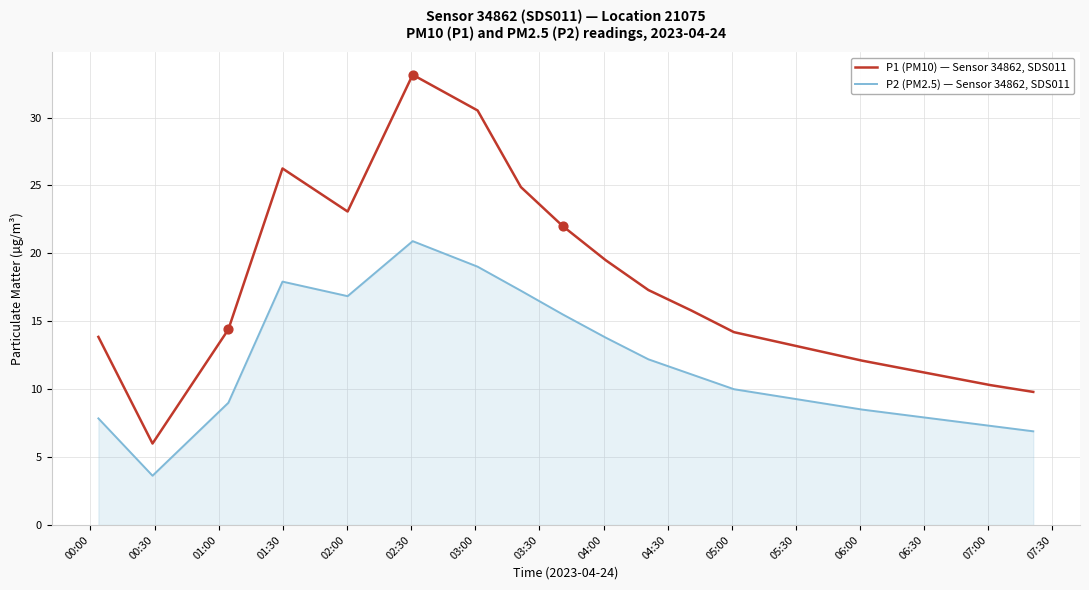

Which series has the largest total across all categories?

P1 (PM10) — Sensor 34862, SDS011